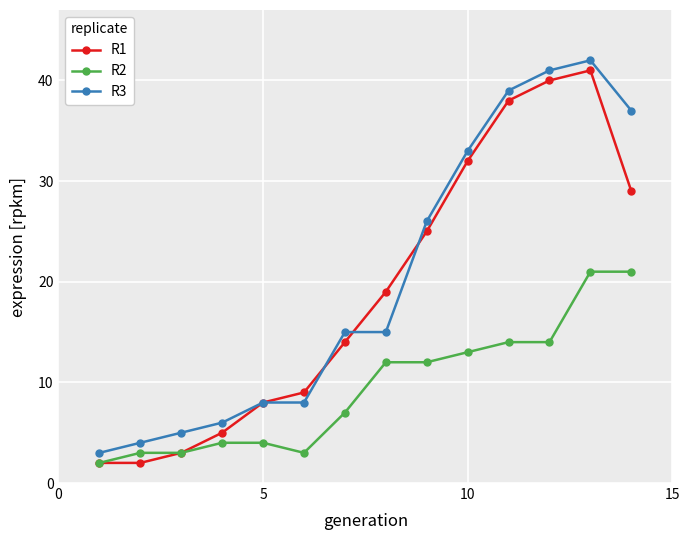

True or false: R2 and R3 cross at least once.

False